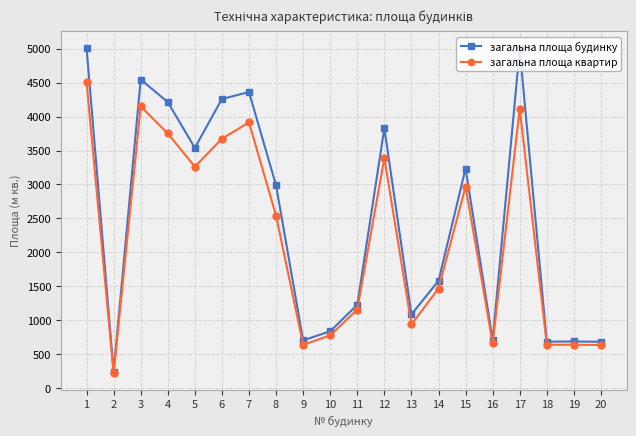

At which label is загальна площа будинку closest to 2628?

8